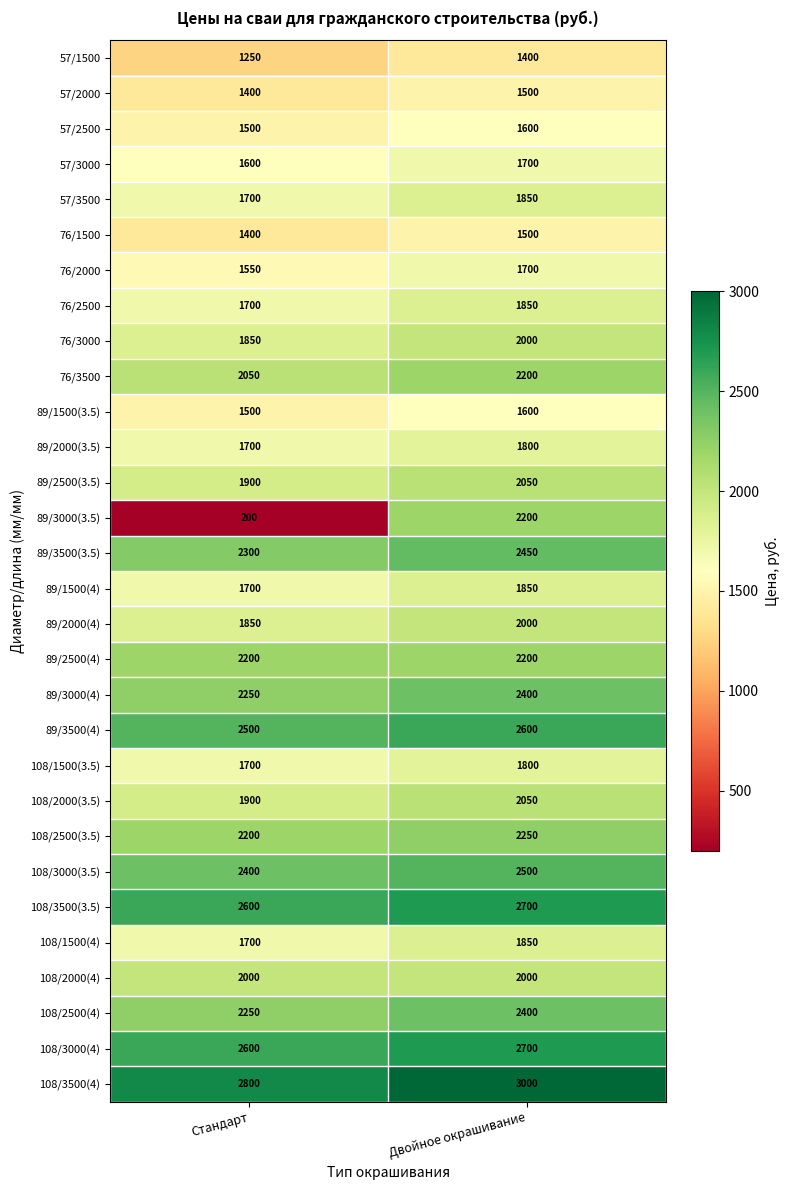

The 108/2000(4) series shows 1216 at Стандарт. True or false?

False